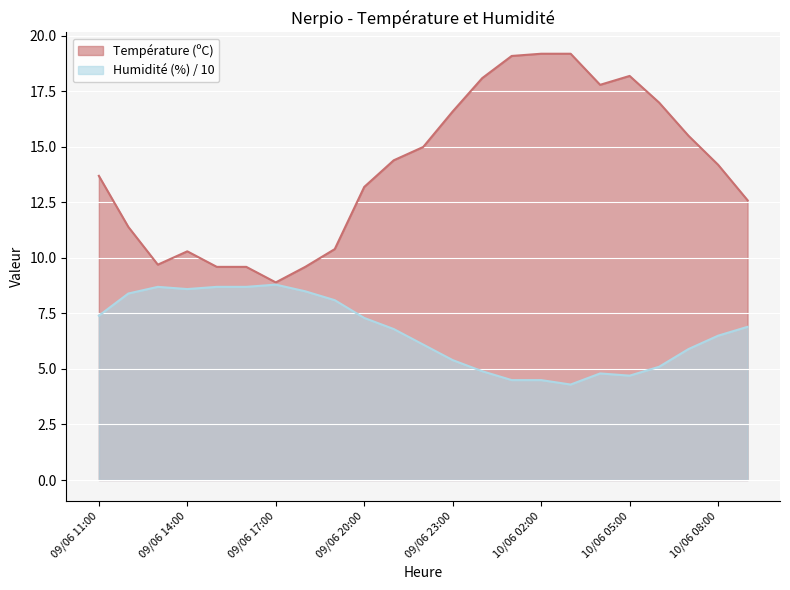

How many series are shown in this chart?

2